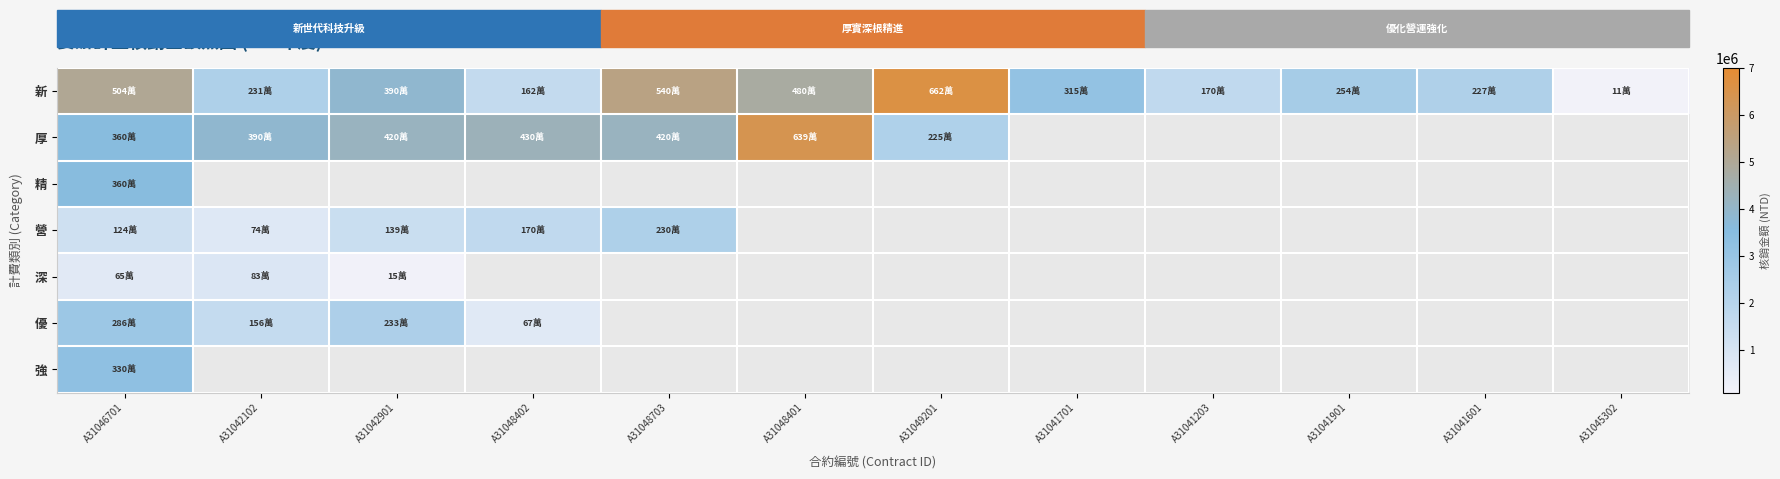

Which has a higher value, A31041901 or A31041701?

A31041701